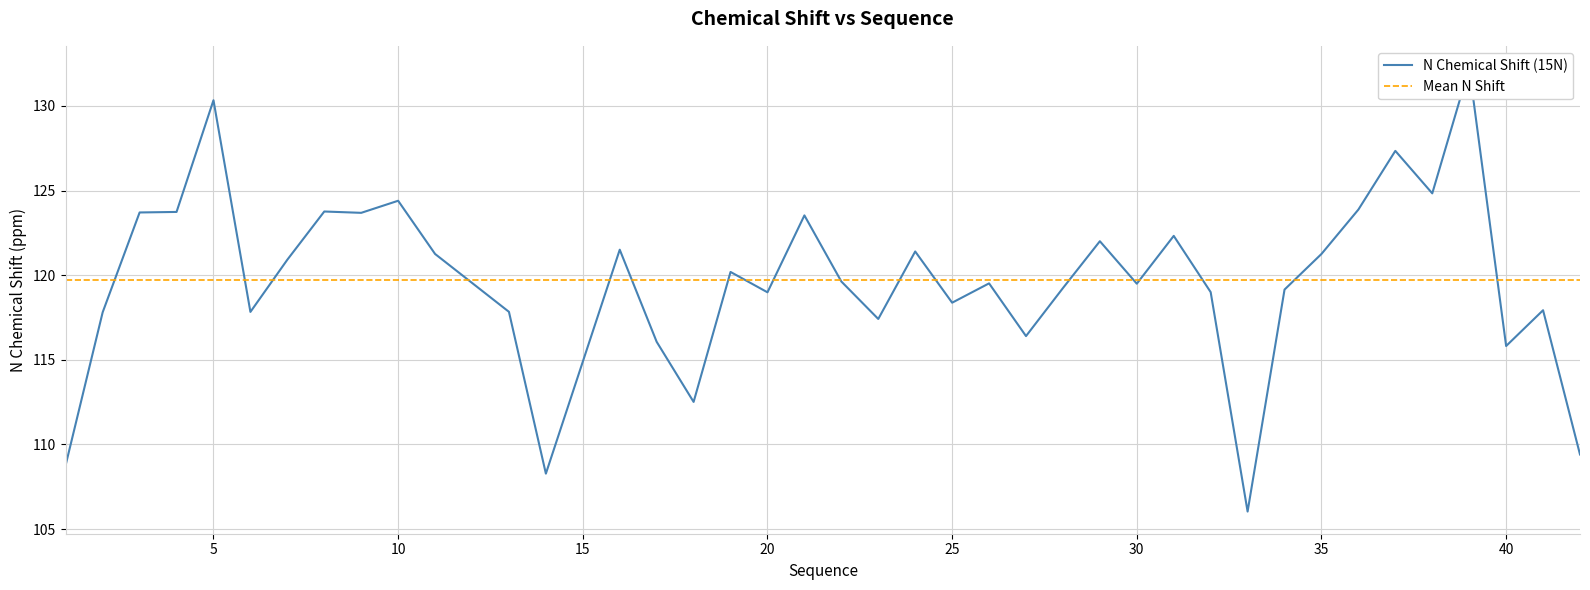

Where is the first local minimum?

6